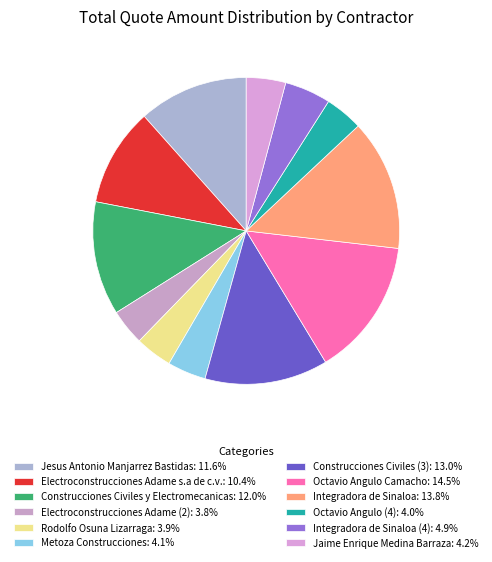

Is there a majority slice in this chart?

No